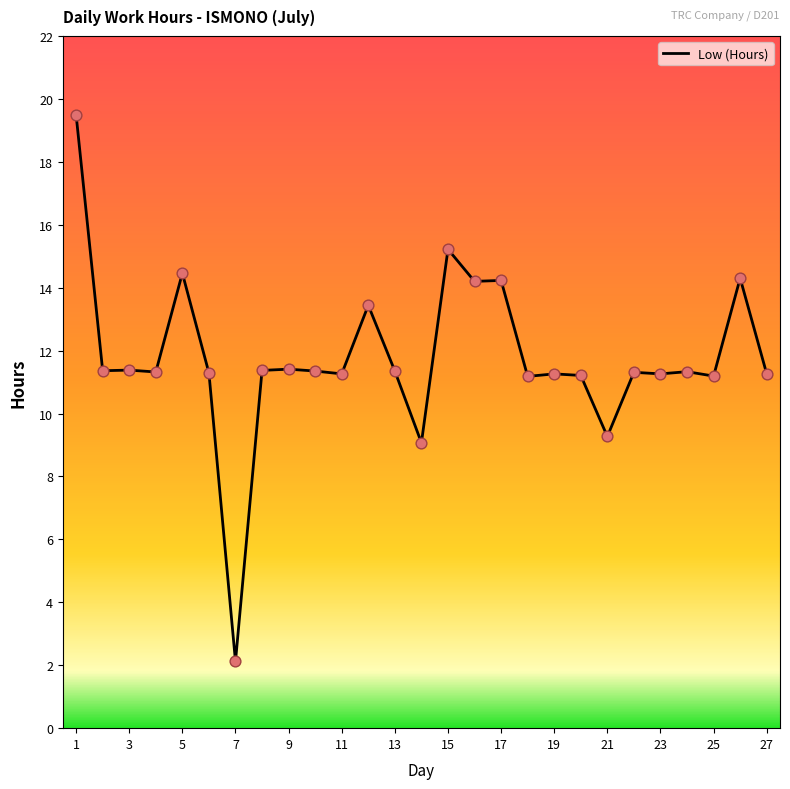

What is the smallest value displayed?

2.1